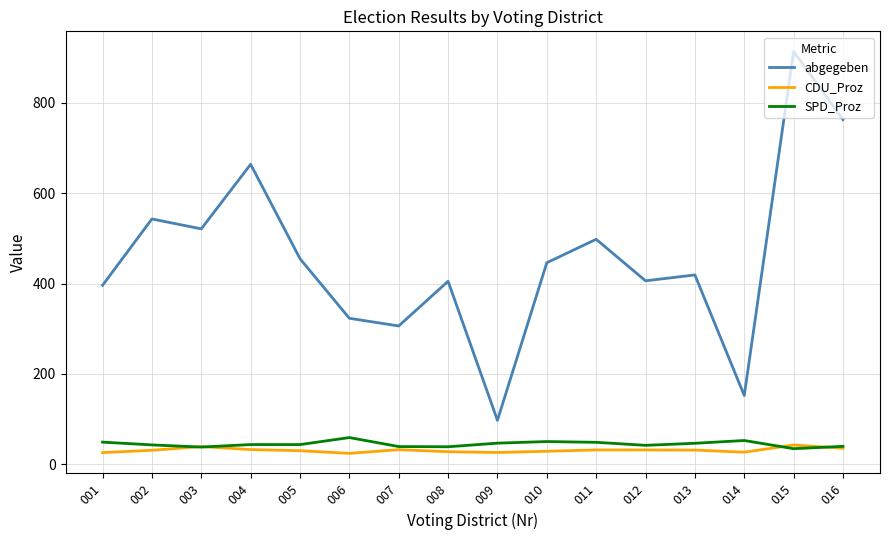

What is the sum of all abgegeben values?

7308.0